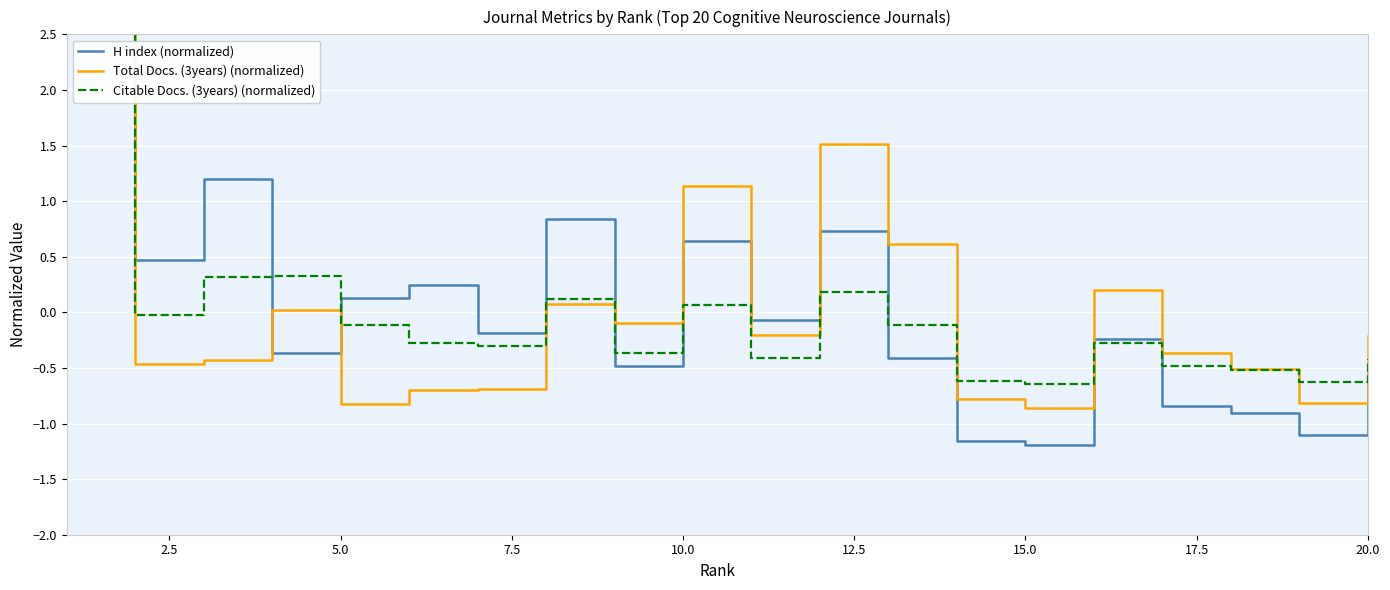

What is the maximum value for Total Docs. (3years) (normalized)?

3.4